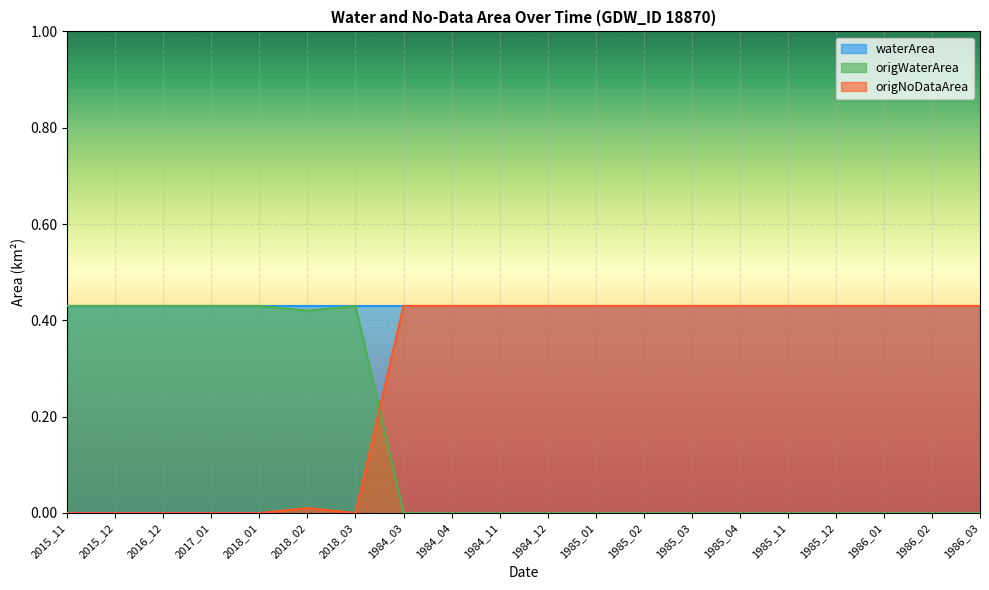

At which category is the sum across all series the highest?

2015_11